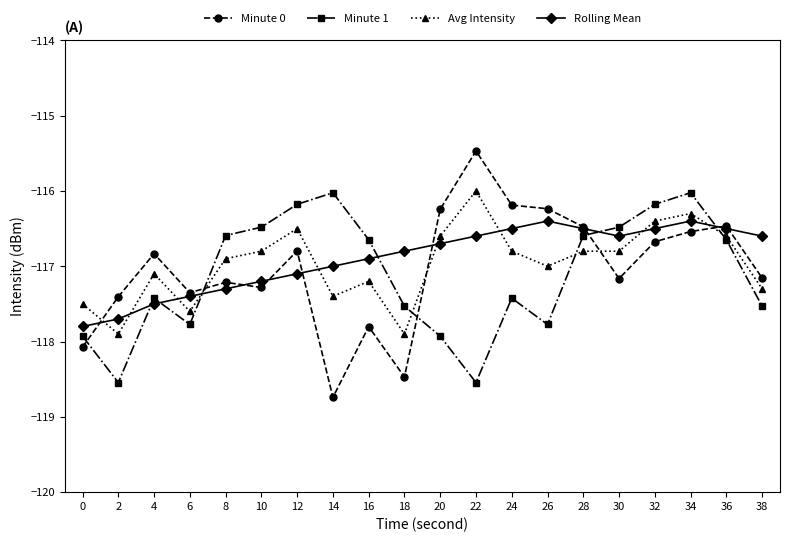

What is the maximum value shown in the chart?

-115.5